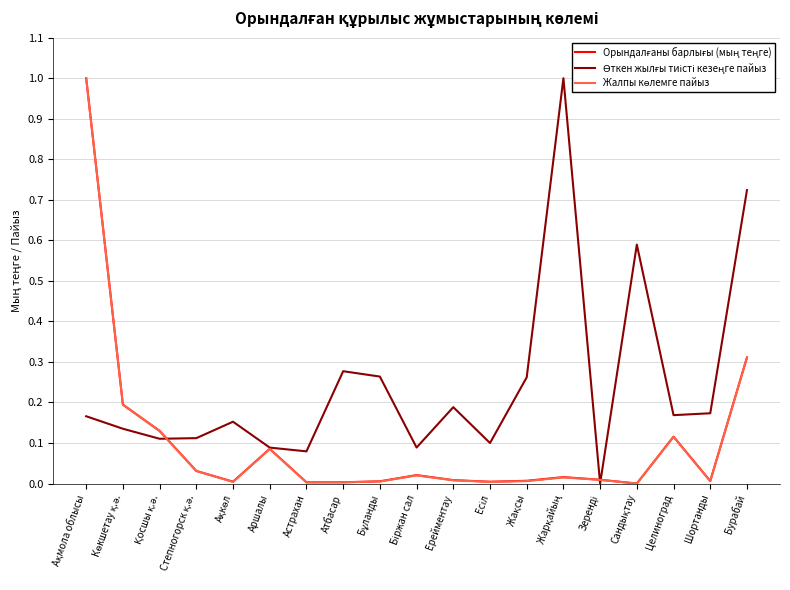

Reading left to right, extract all data points from this chart.

Орындалғаны барлығы (мың теңге): Ақмола облысы=1.0	Көкшетау қ.ә.=0.2	Қосшы қ.ә.=0.1	Степногорск қ.ә.=0.0	Ақкөл=0.0	Аршалы=0.1	Астрахан=0.0	Атбасар=0.0	Бұланды=0.0	Біржан сал=0.0	Ерейментау=0.0	Есіл=0.0	Жақсы=0.0	Жарқайың=0.0	Зеренді=0.0	Сандықтау=0.0	Целиноград=0.1	Шортанды=0.0	Бурабай=0.3
Өткен жылғы тиісті кезеңге пайыз: Ақмола облысы=0.2	Көкшетау қ.ә.=0.1	Қосшы қ.ә.=0.1	Степногорск қ.ә.=0.1	Ақкөл=0.2	Аршалы=0.1	Астрахан=0.1	Атбасар=0.3	Бұланды=0.3	Біржан сал=0.1	Ерейментау=0.2	Есіл=0.1	Жақсы=0.3	Жарқайың=1.0	Зеренді=0.0	Сандықтау=0.6	Целиноград=0.2	Шортанды=0.2	Бурабай=0.7
Жалпы көлемге пайыз: Ақмола облысы=1.0	Көкшетау қ.ә.=0.2	Қосшы қ.ә.=0.1	Степногорск қ.ә.=0.0	Ақкөл=0.0	Аршалы=0.1	Астрахан=0.0	Атбасар=0.0	Бұланды=0.0	Біржан сал=0.0	Ерейментау=0.0	Есіл=0.0	Жақсы=0.0	Жарқайың=0.0	Зеренді=0.0	Сандықтау=0.0	Целиноград=0.1	Шортанды=0.0	Бурабай=0.3